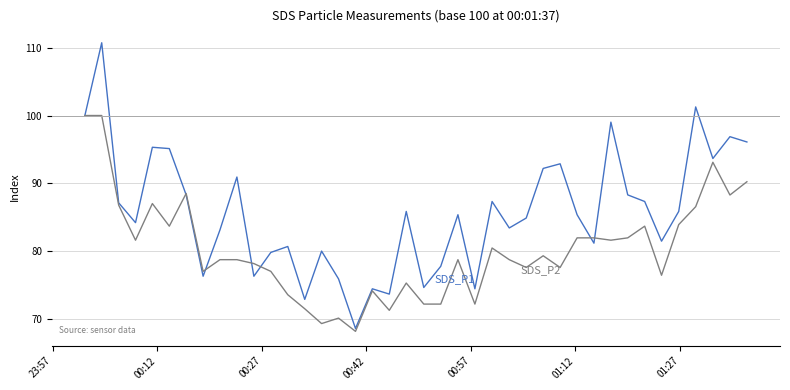

Reading right to left, extract all data points from this chart.

SDS_P1: 96.1	96.9	93.7	101.3	85.9	81.5	87.3	88.3	99.0	81.2	85.4	92.9	92.2	84.9	83.4	87.3	74.4	85.4	77.8	74.6	85.9	73.7	74.4	68.6	75.9	80.0	72.9	80.7	79.8	76.3	90.9	83.1	76.3	88.3	95.1	95.3	84.2	87.1	110.7	100.0
SDS_P2: 90.2	88.3	93.1	86.6	83.9	76.4	83.7	82.0	81.6	82.0	82.0	77.6	79.3	77.6	78.7	80.5	72.2	78.7	72.2	72.2	75.3	71.3	74.1	68.2	70.1	69.3	71.5	73.6	77.0	78.2	78.7	78.7	77.0	88.5	83.7	87.0	81.6	86.8	100.0	100.0